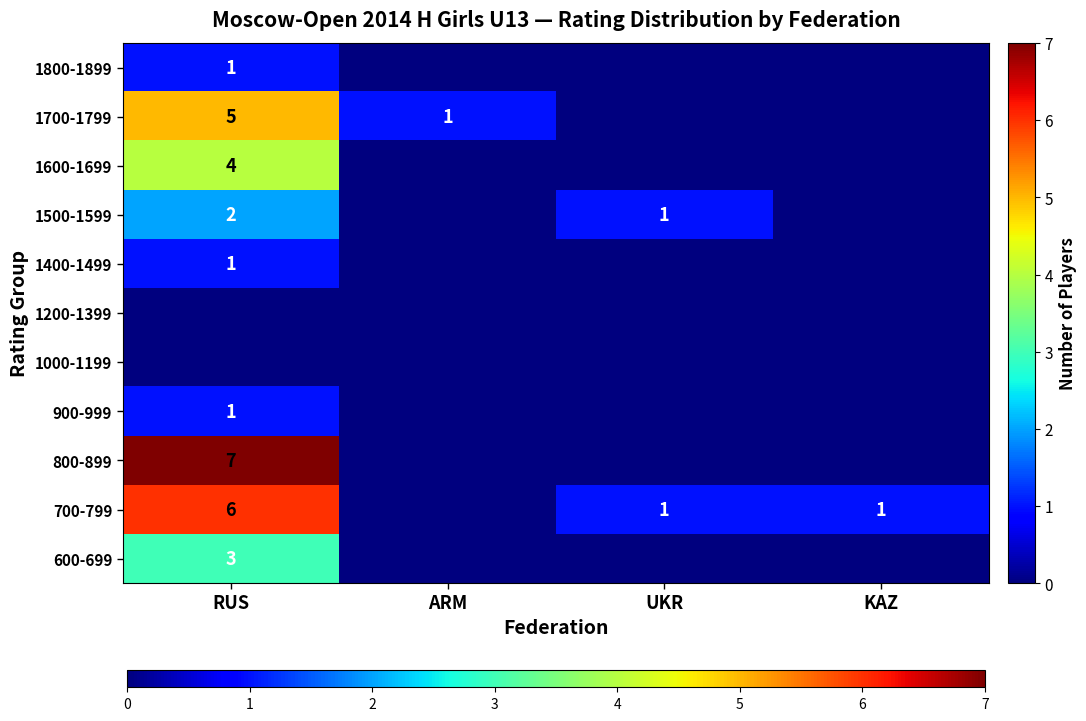

At which category does the chart reach its peak across all series?

RUS